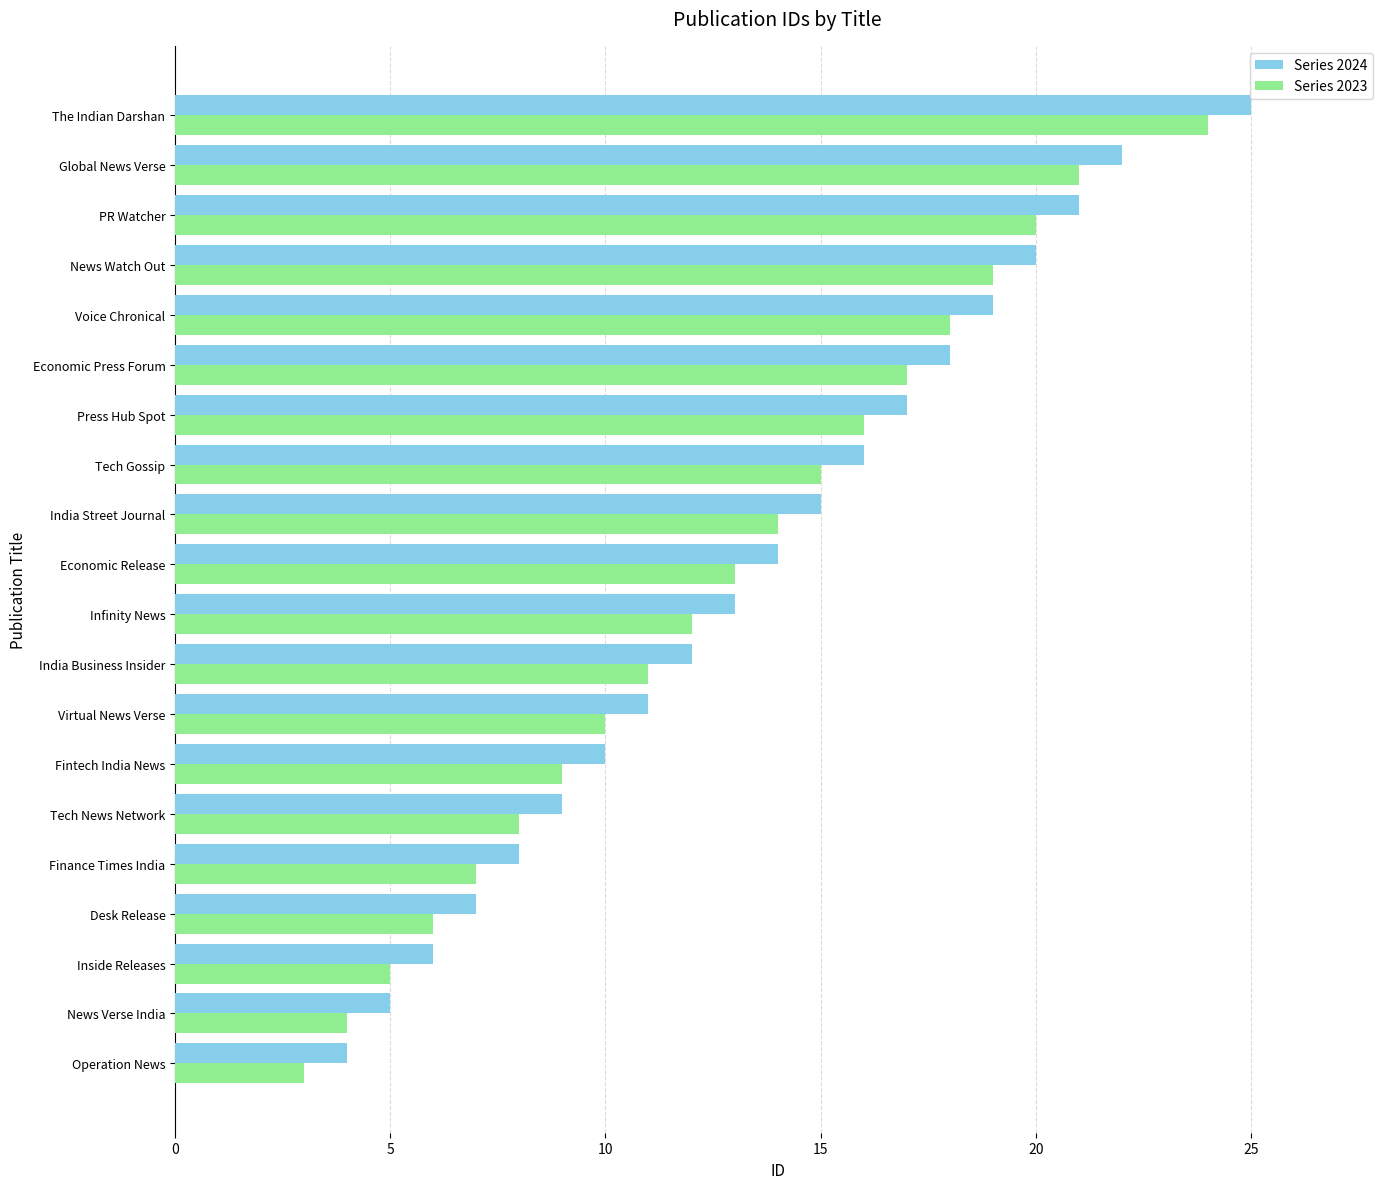

At which category is the sum across all series the highest?

The Indian Darshan